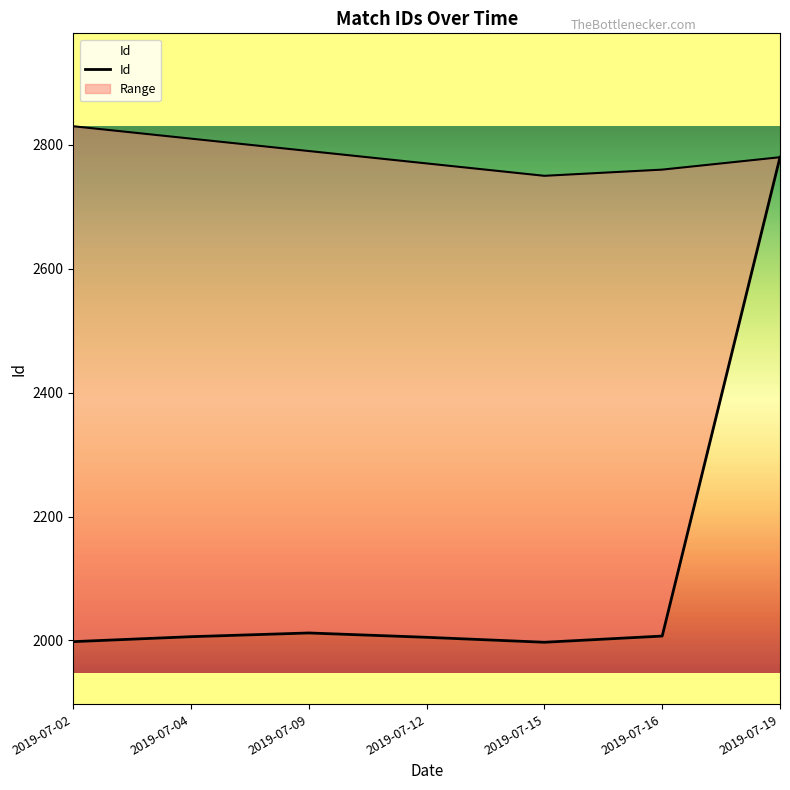

How many series are shown in this chart?

1